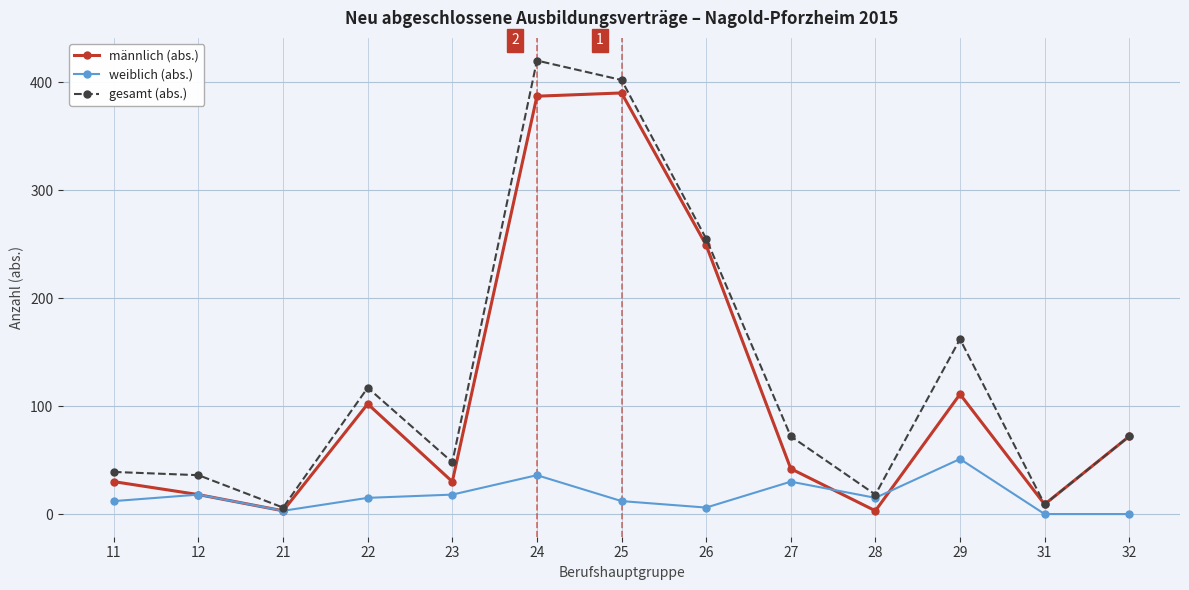

Which label corresponds to the largest value in the chart?

24